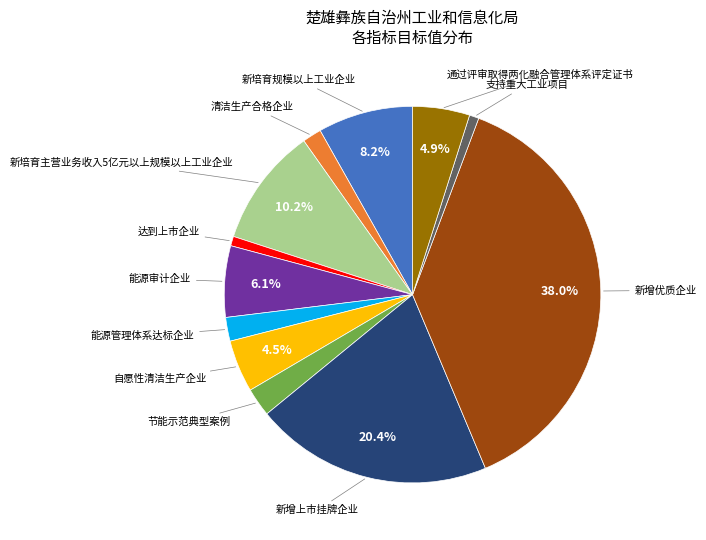

Does any single category account for the majority?

No